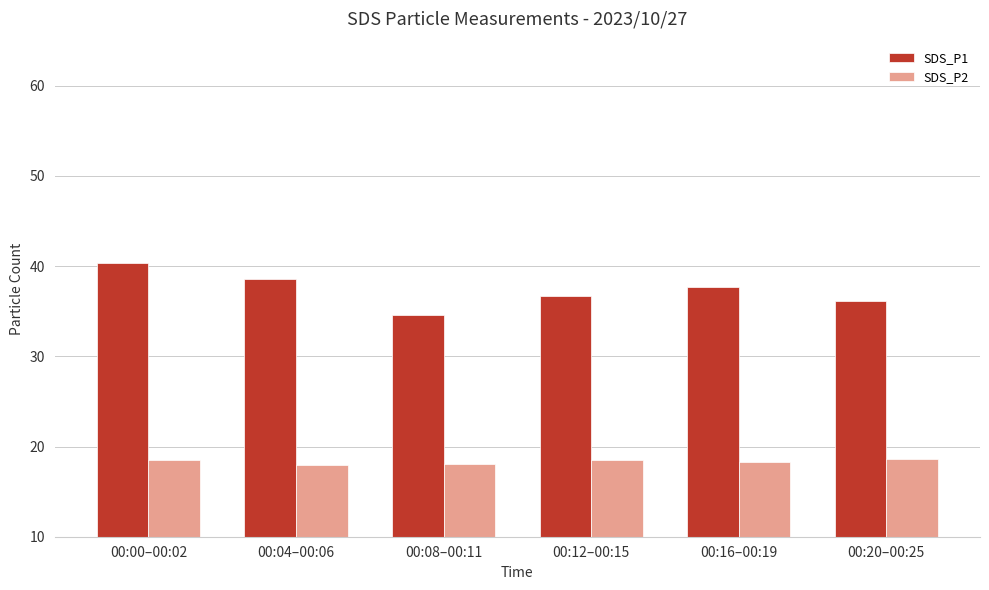

What is the minimum value shown in the chart?

18.0